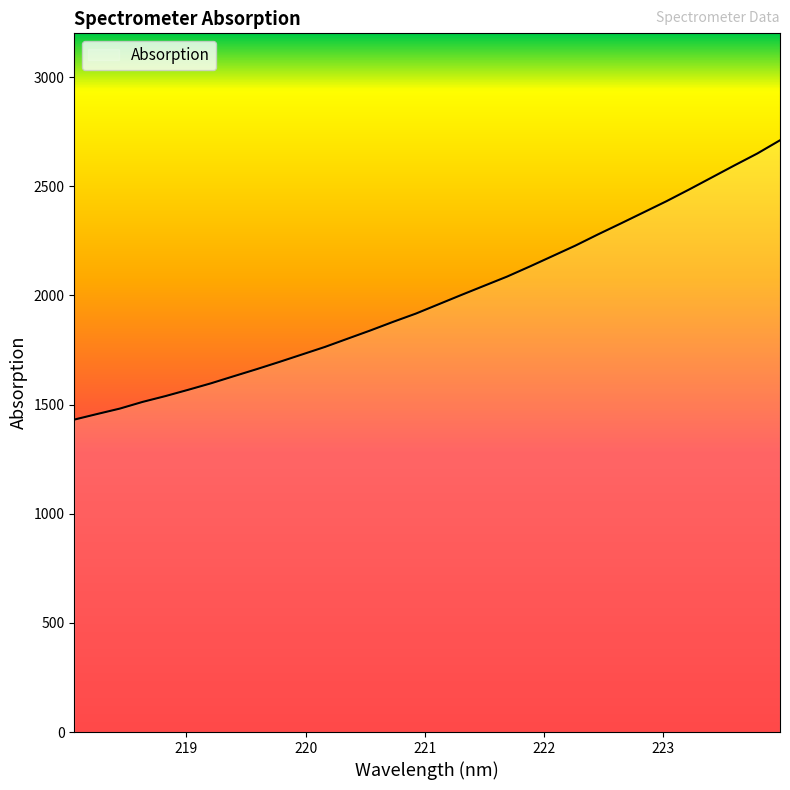

What is the smallest value displayed?

1430.9